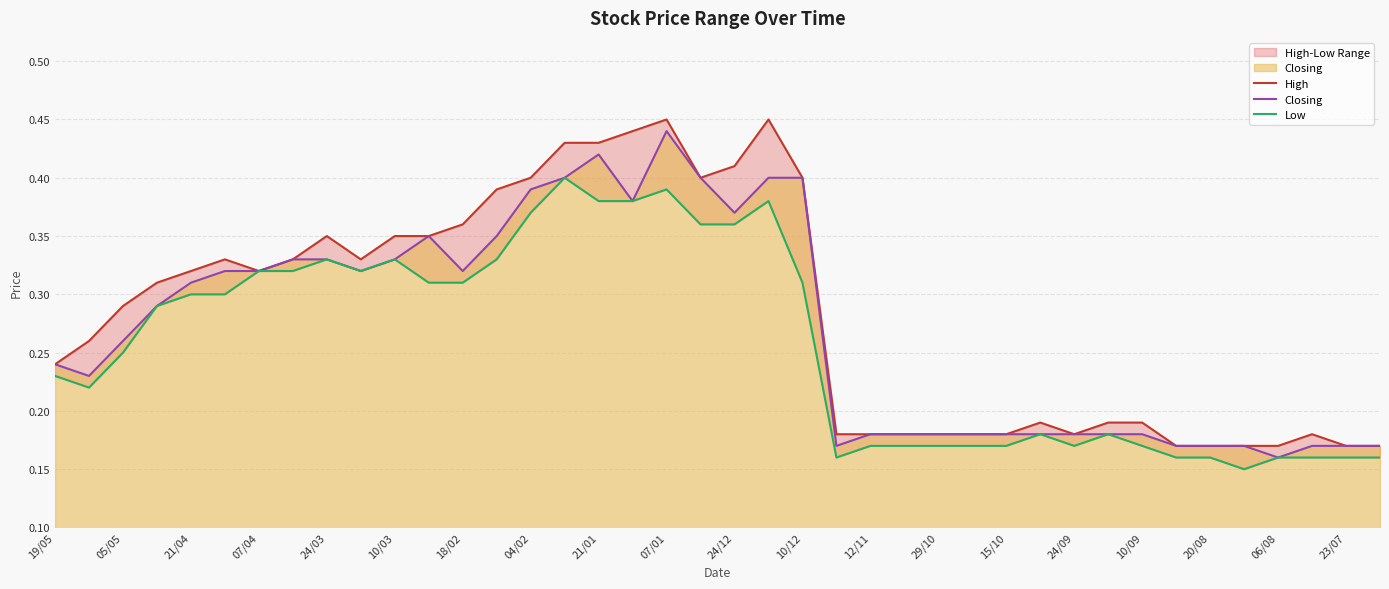

At which label does Closing reach its peak?

07/01